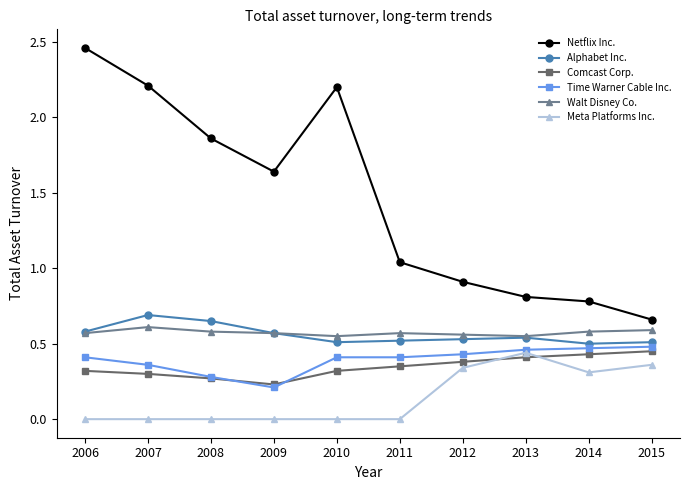

The value of Time Warner Cable Inc. at 2006 is 0.4. True or false?

True